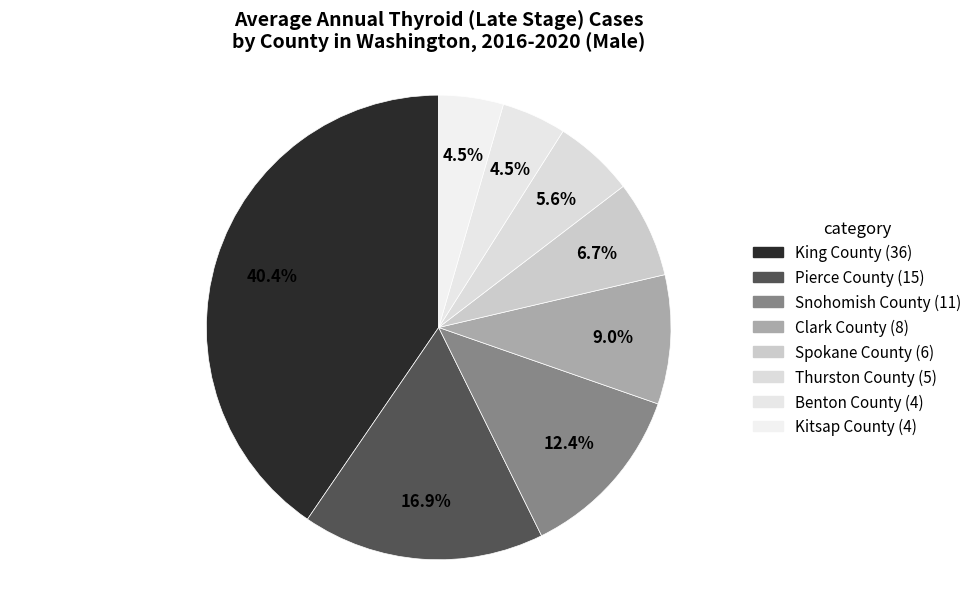

Count the number of slices in the pie.

8